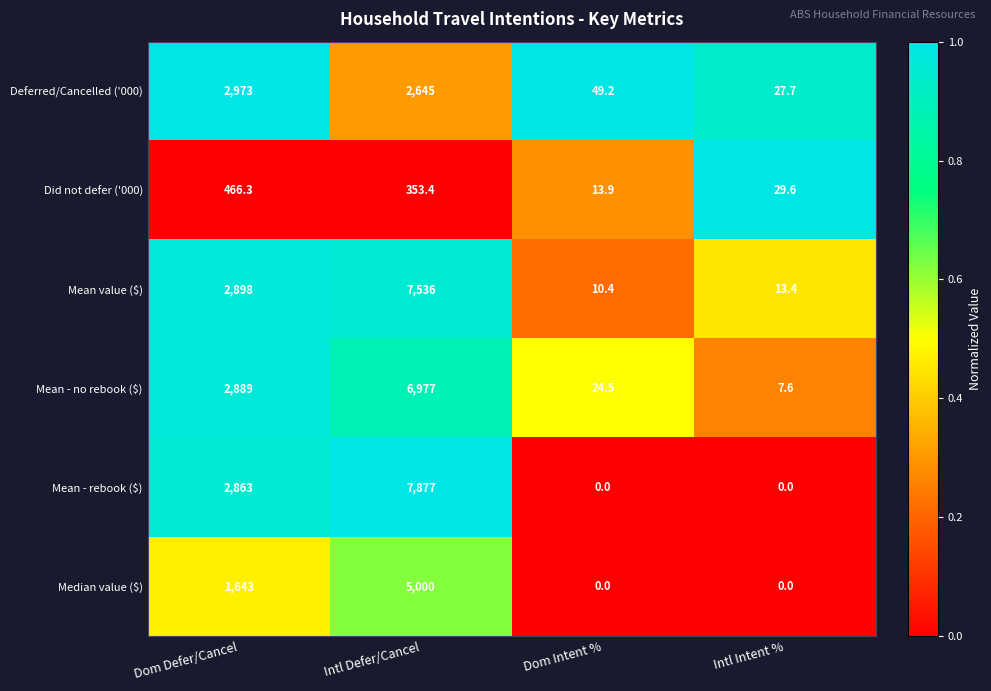

What is the spread (max minus min) of values at Dom Intent %?

49.2